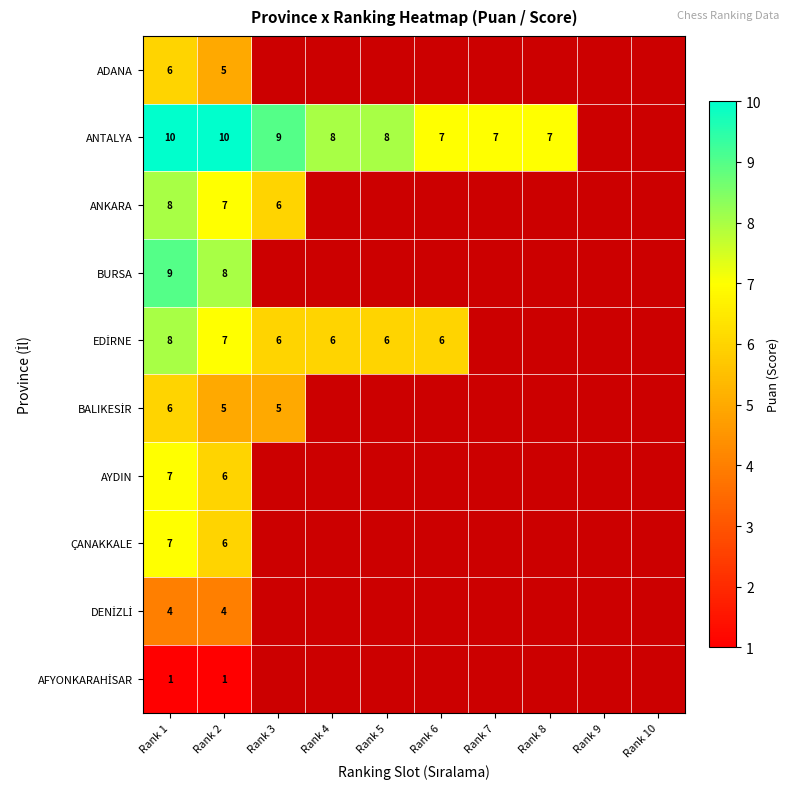

What is the total value across all series at Rank 2?

59